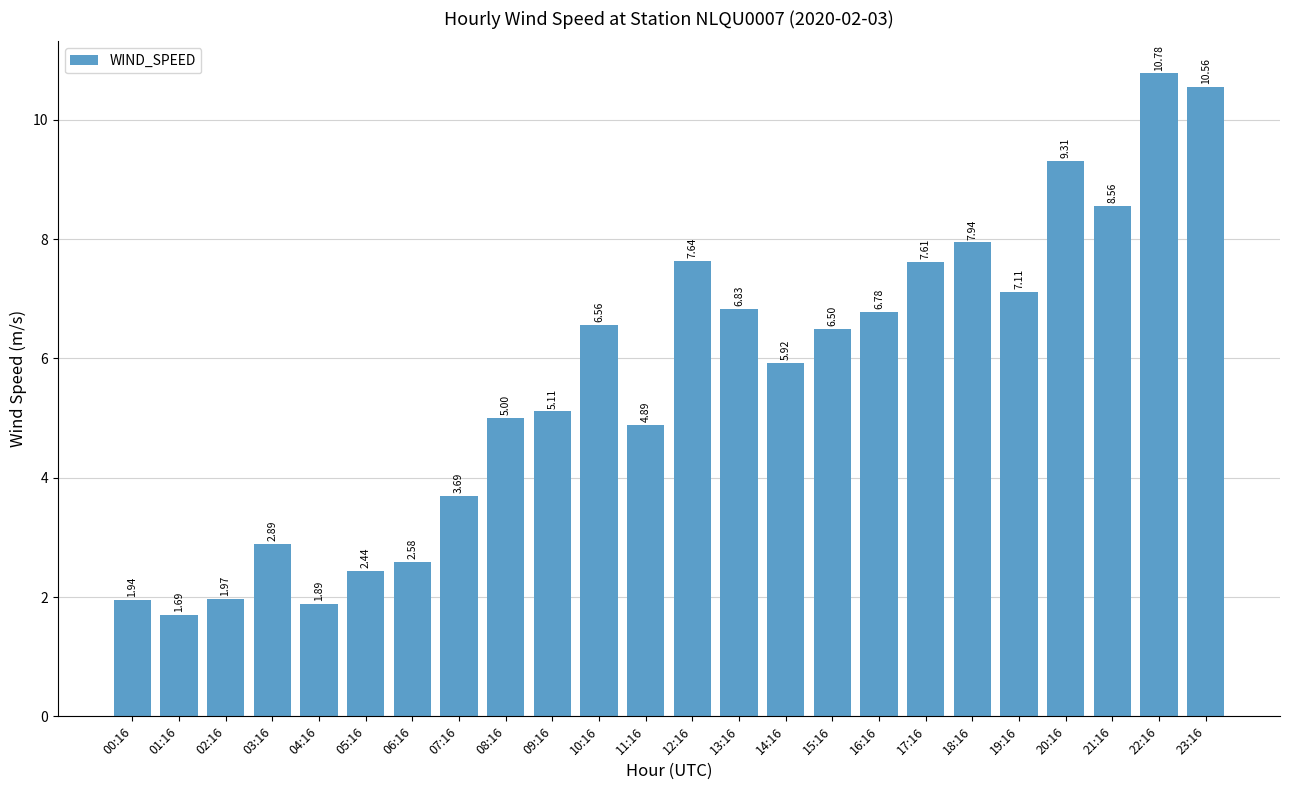

What is the change in value from 11:16 to 17:16?

+2.7